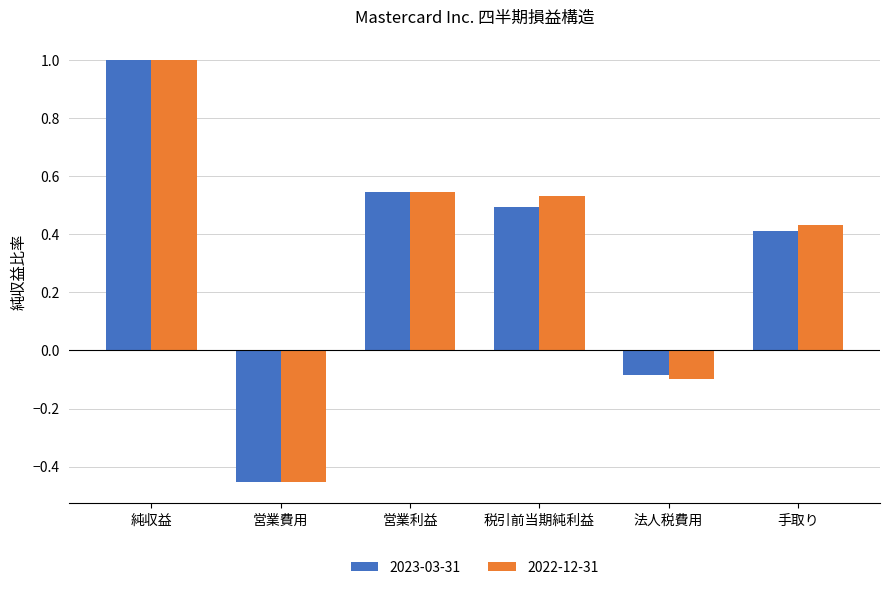

At how many categories does at least one series exceed 0?

4